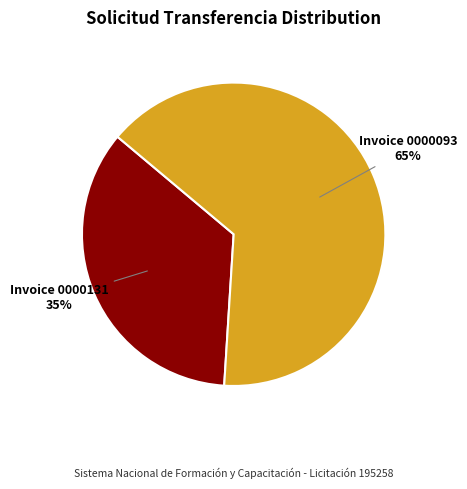

Do Invoice 0000131 and Invoice 0000093 together represent more than half of the pie?

Yes